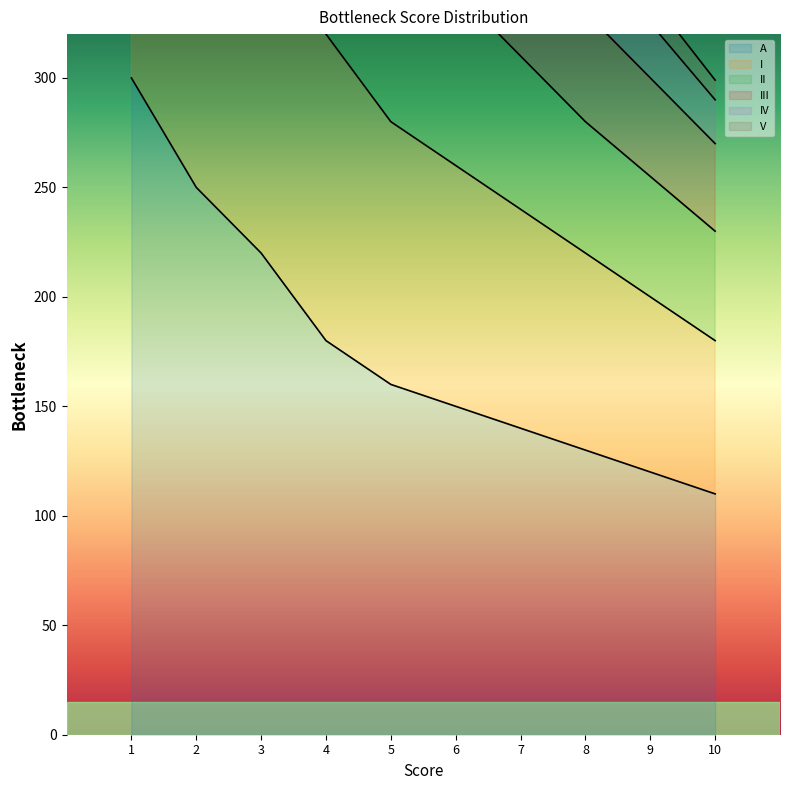

What is the difference between the highest and lowest values at 9?

217